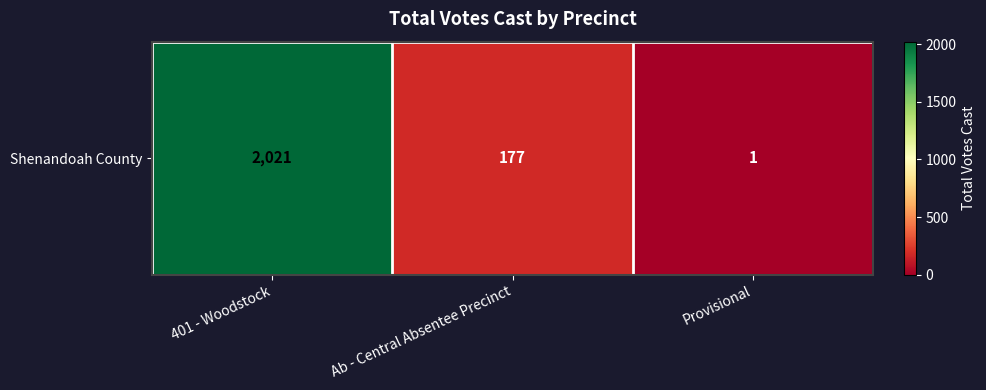

The chart shows a value of 256 at Ab - Central Absentee Precinct. True or false?

False